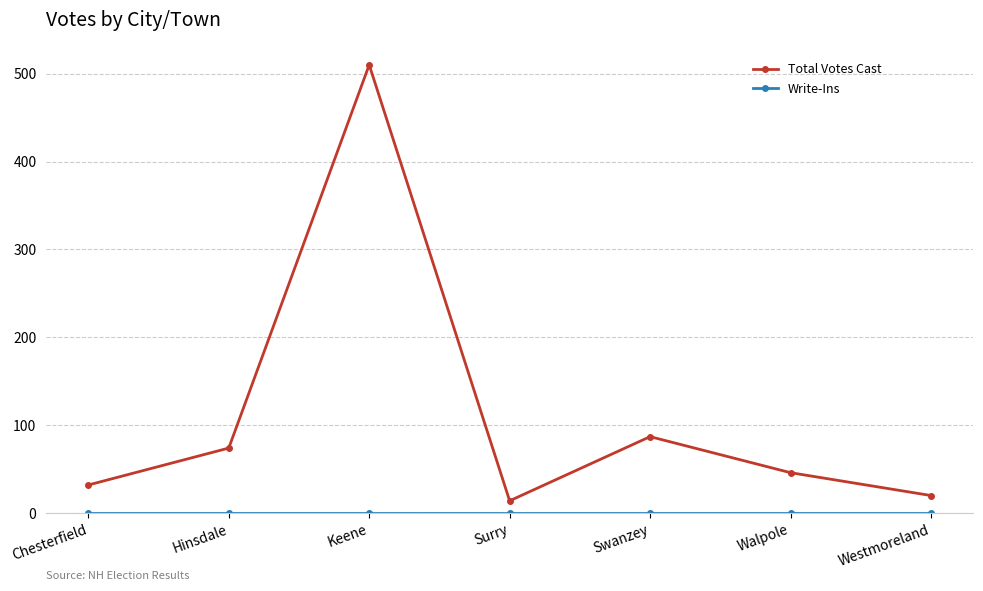

What position from the right is Chesterfield?

7